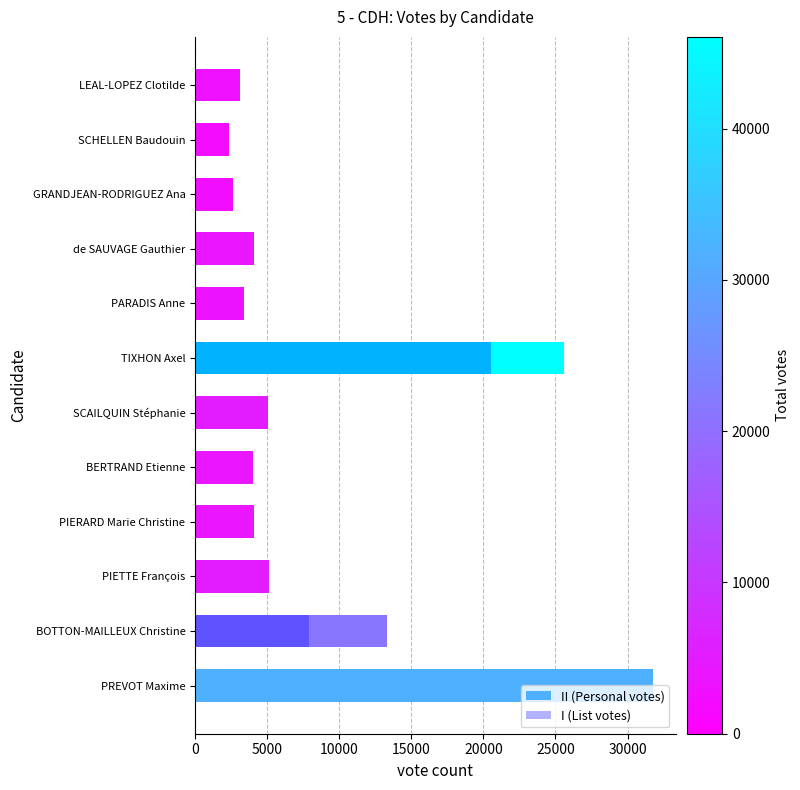

How many data points in I (List votes) are above 0?

2